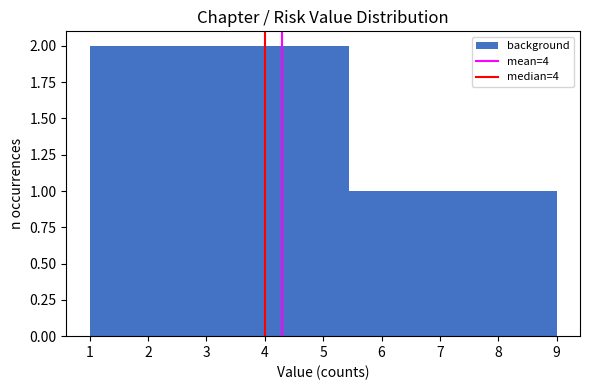

Reading left to right, transcribe this chart: for each bar, give the range it covers on the x-axis and its height. Neither the bar edges nor the heights are printed on the chart, so give them approximately, as read against the axes.

1.0 to 1.9: 2
1.9 to 2.8: 2
2.8 to 3.7: 2
3.7 to 4.6: 2
4.6 to 5.4: 2
5.4 to 6.3: 1
6.3 to 7.2: 1
7.2 to 8.1: 1
8.1 to 9.0: 1